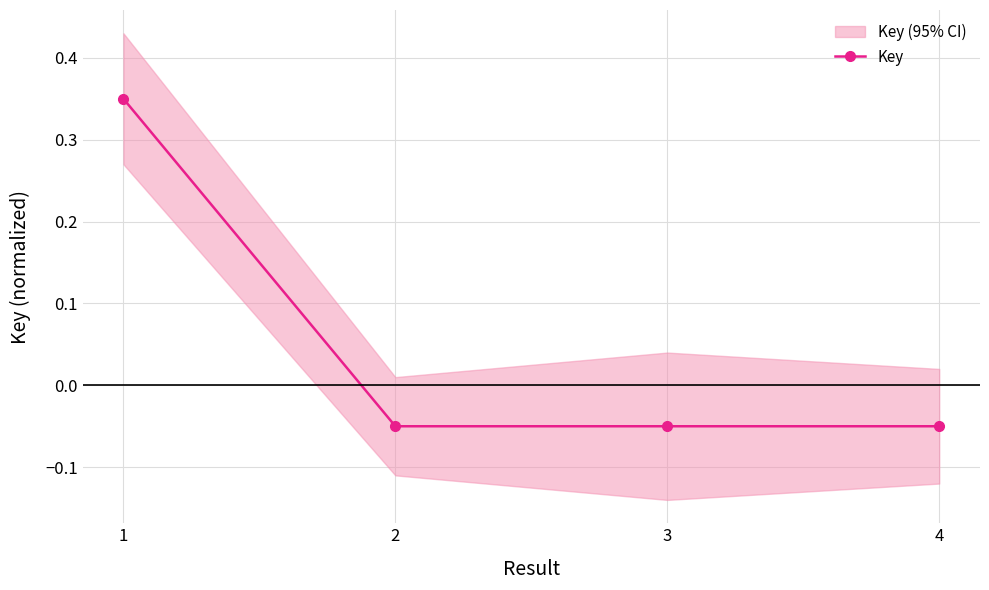

List the labels in order of value, smallest first.

4, 3, 2, 1